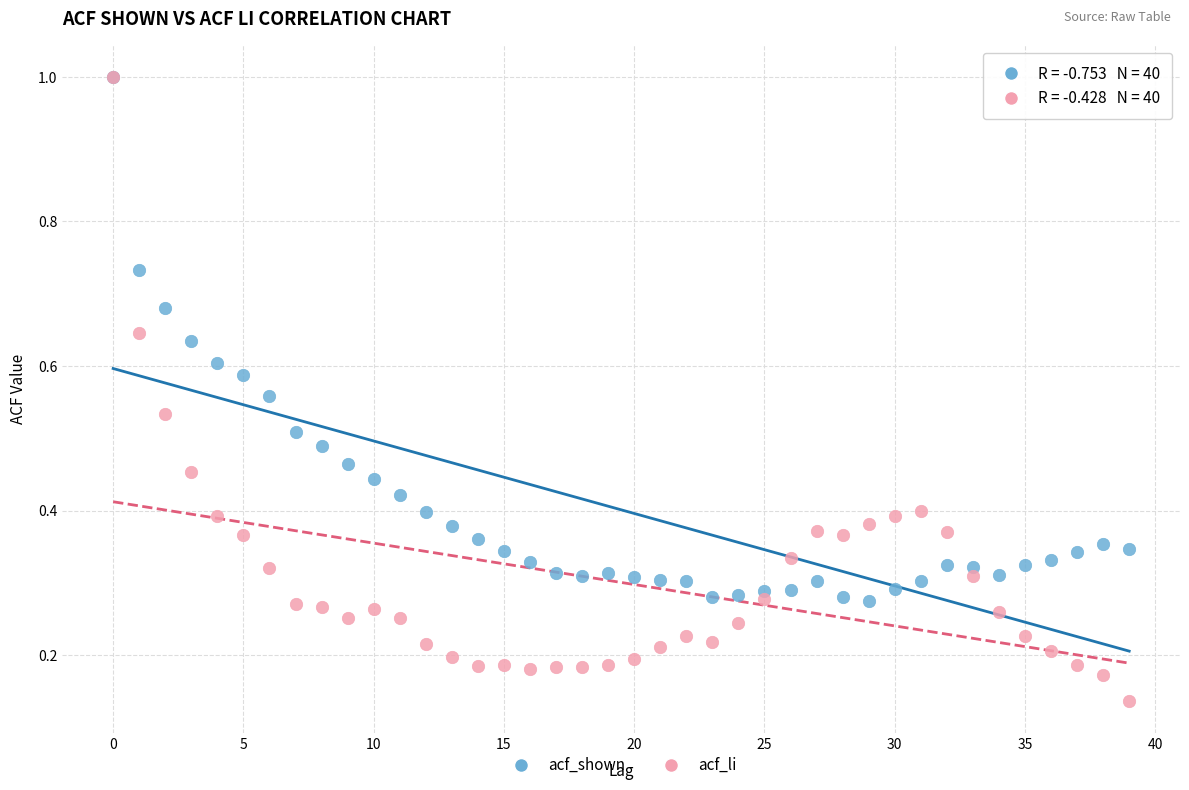

What are all the series names shown in the legend?

acf_shown, acf_li